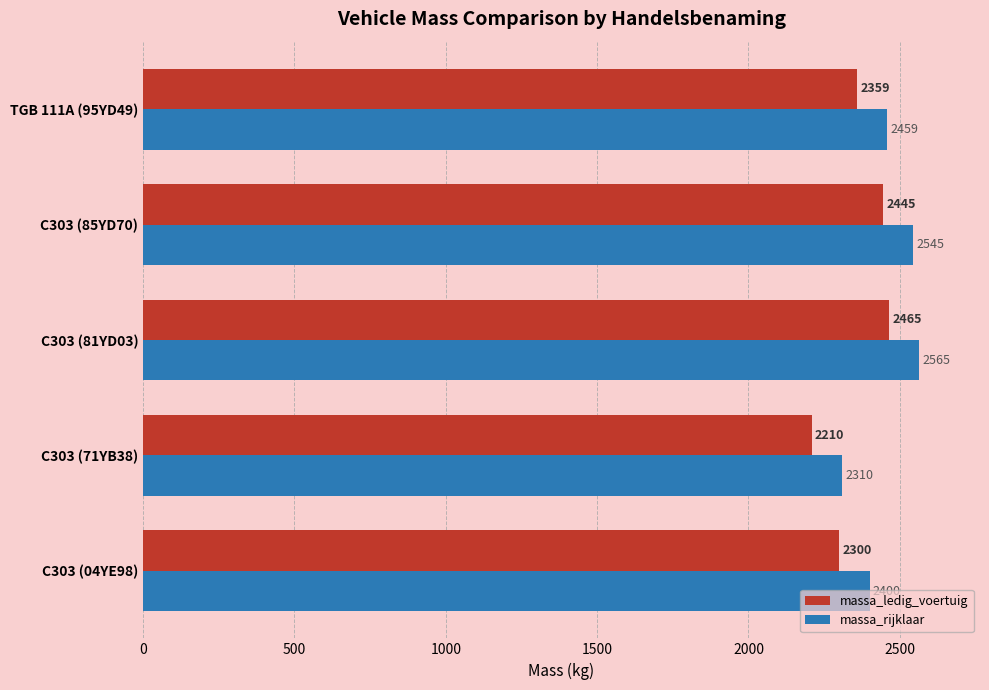

Rank the series by their average value, from lowest to highest.

massa_ledig_voertuig, massa_rijklaar